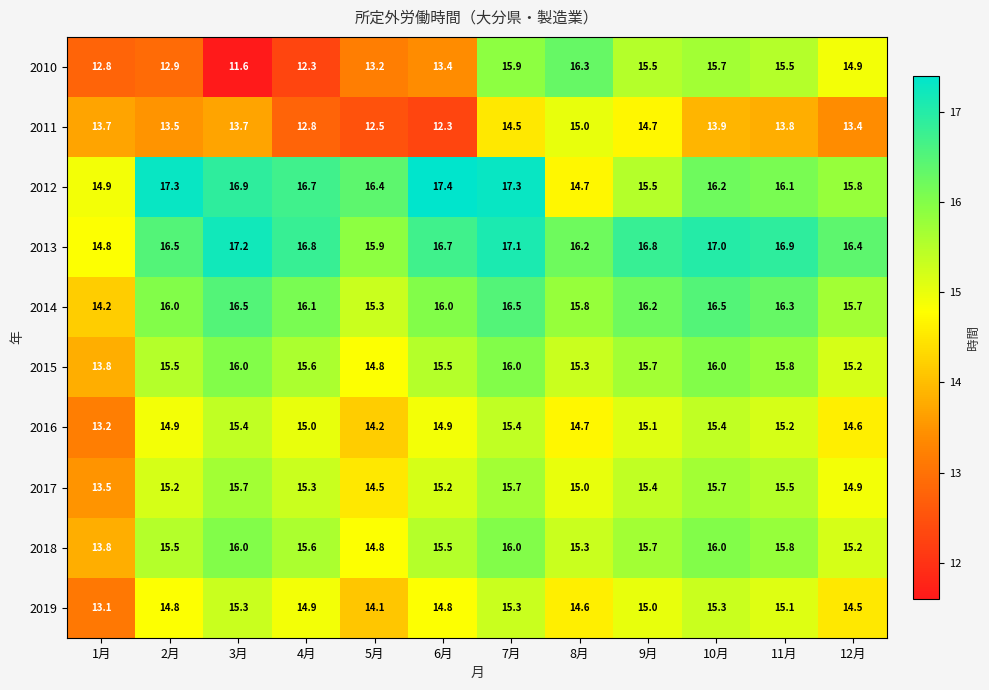

The 2012 series shows 17.4 at 6月. True or false?

True